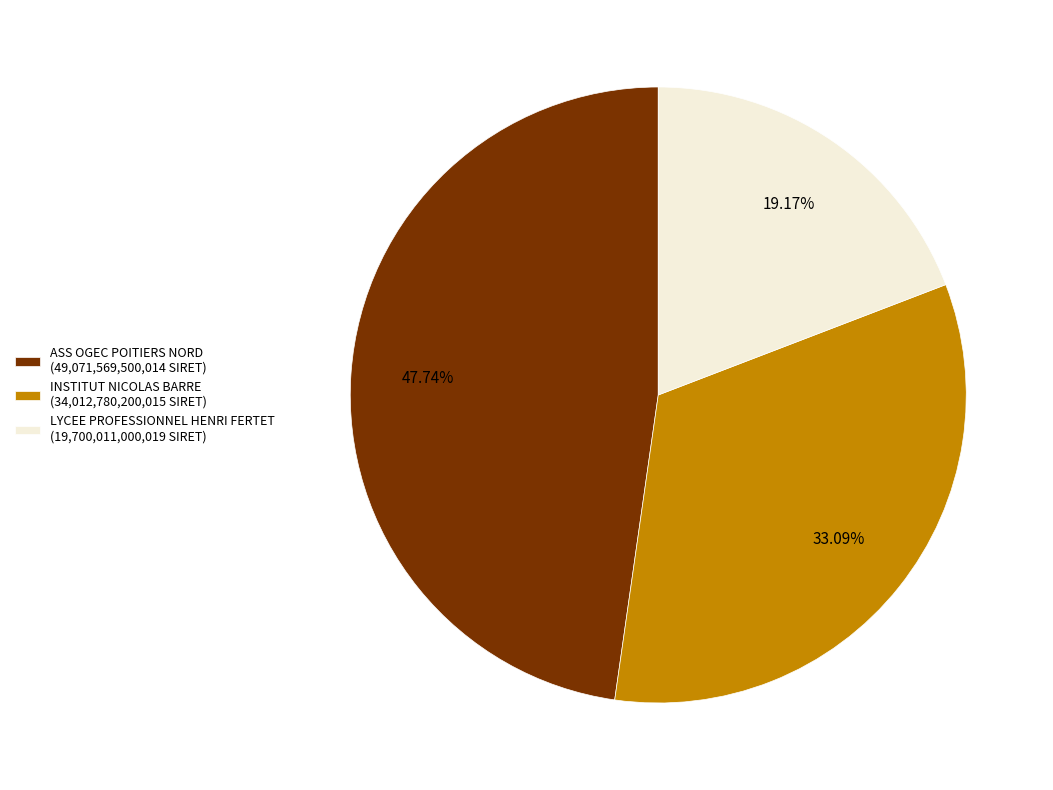

Approximately how many times larger is the value at LYCEE PROFESSIONNEL HENRI FERTET compared to ASS OGEC POITIERS NORD?

0.4